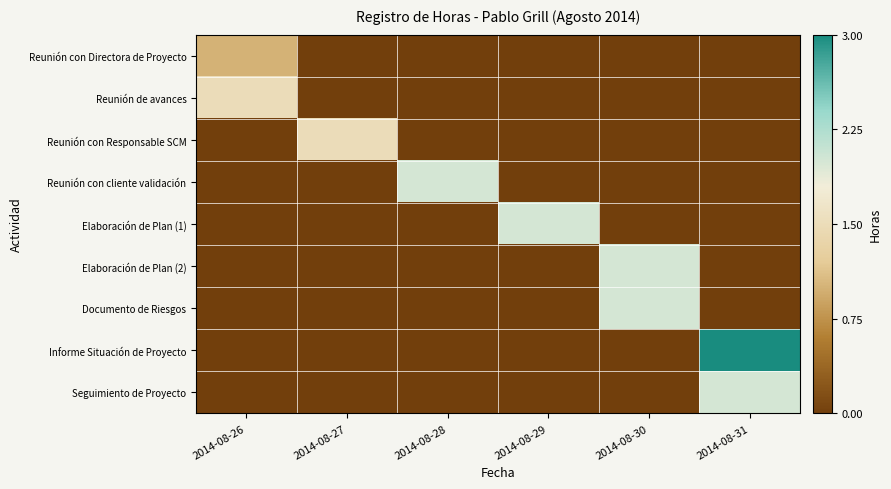

At which category is the sum across all series the highest?

2014-08-31